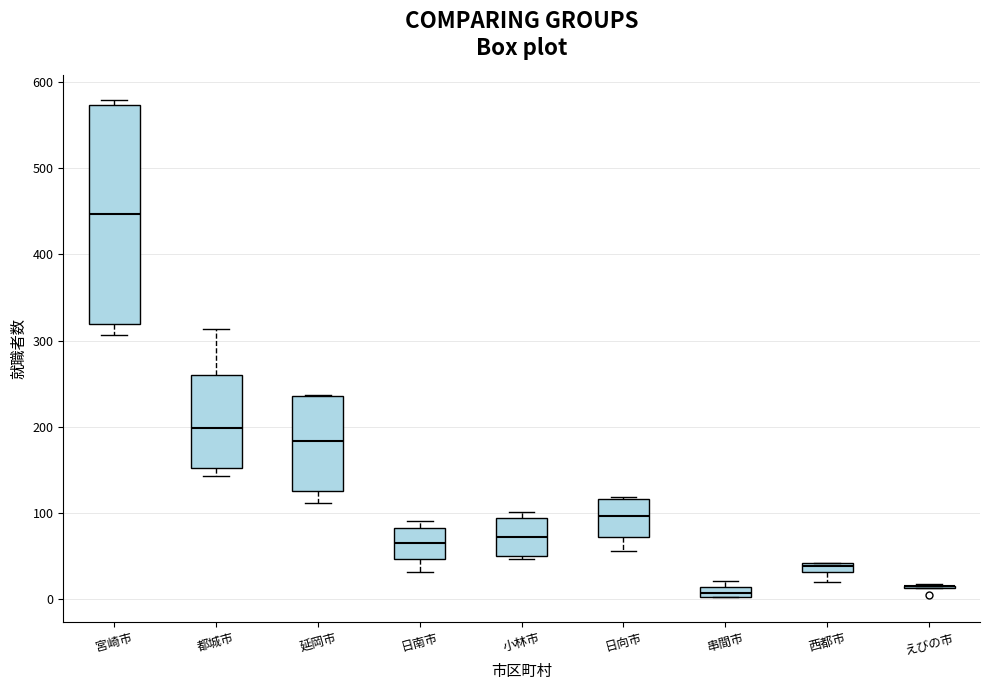

Where does the median line of the box for 延岡市 sit on the y-axis? The values are not printed on the chart, so give them approximately, as read against the axis.

180